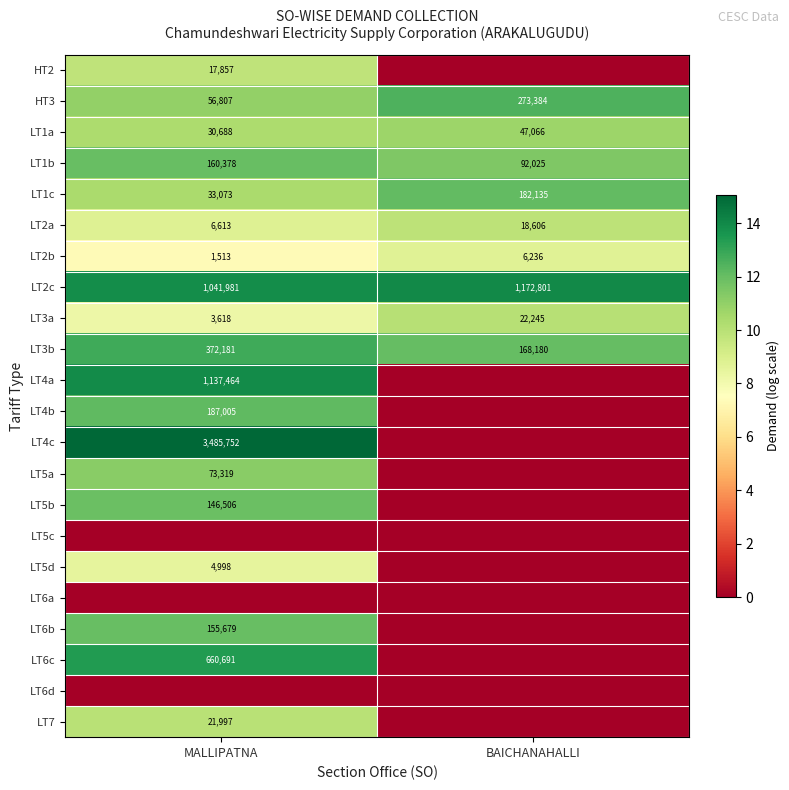

What is the difference between the LT3b values at MALLIPATNA and BAICHANAHALLI?

204001